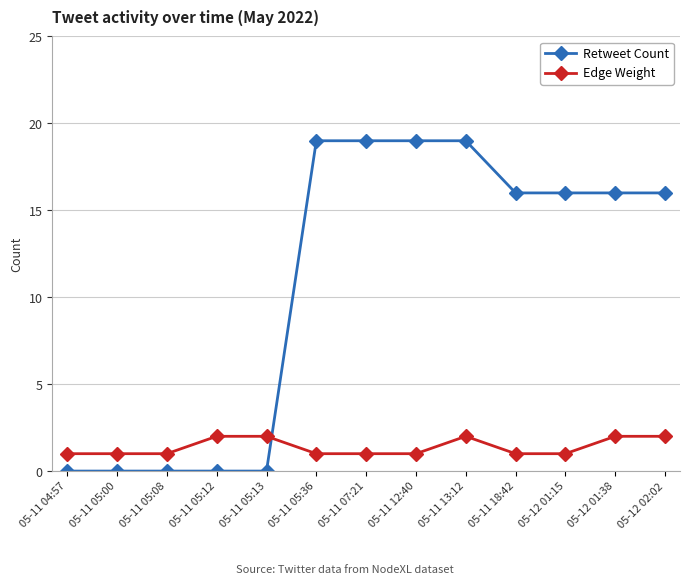

Rank the series by their average value, from highest to lowest.

Retweet Count, Edge Weight